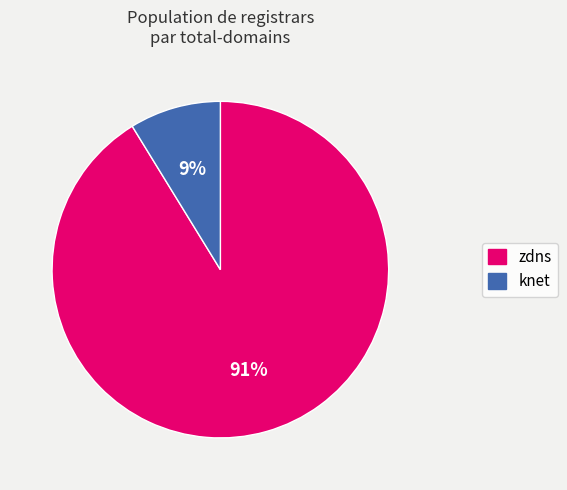

Rank the categories by value from highest to lowest.

zdns, knet